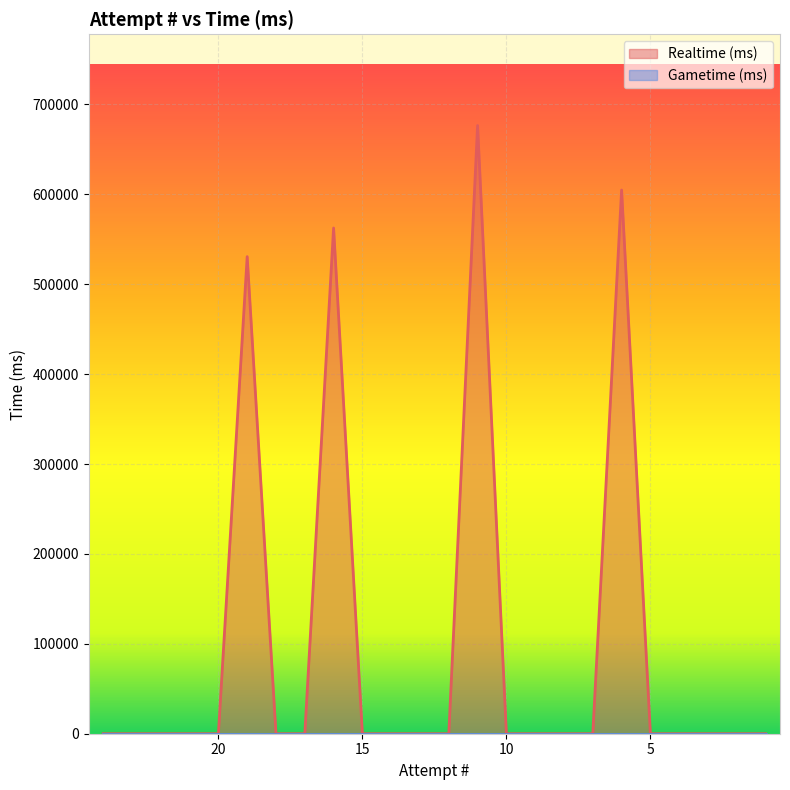

How many values exceed 0?

4